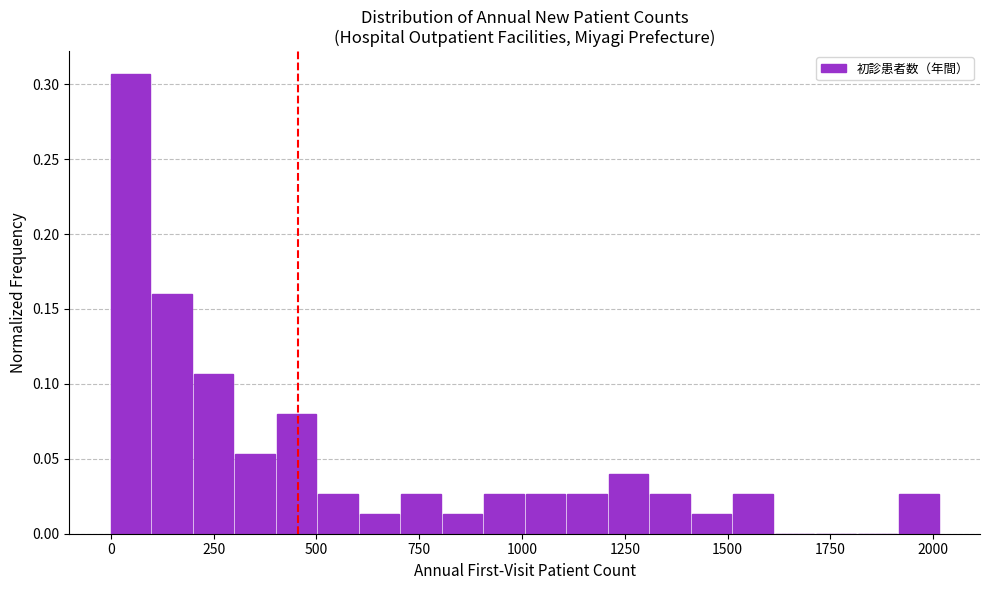

Around what value on the x-axis is the tallest bar? Give the approximate position of its centre, as read against the axis.

50